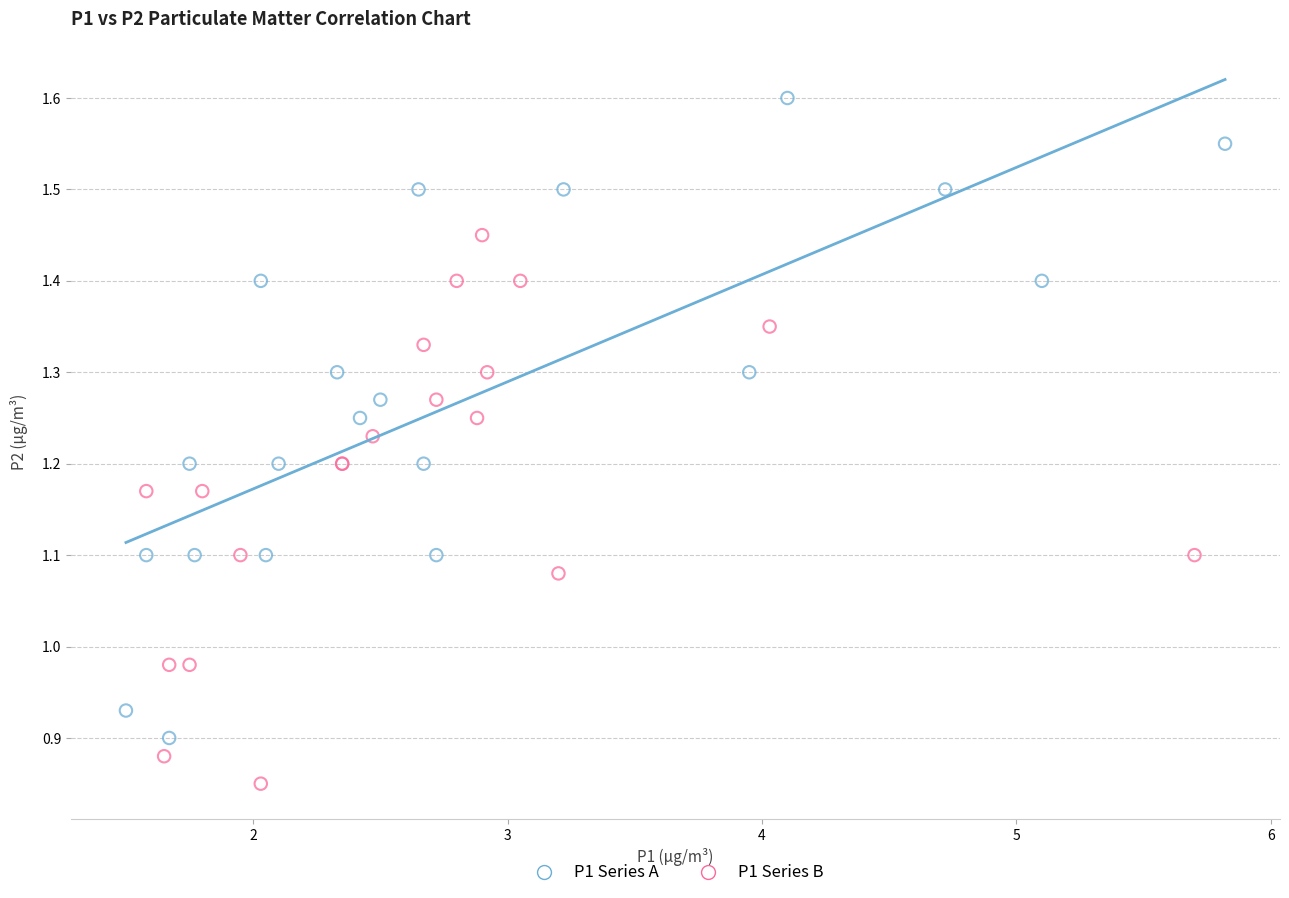

Which series has the largest Y range (max minus min)?

P1 Series A